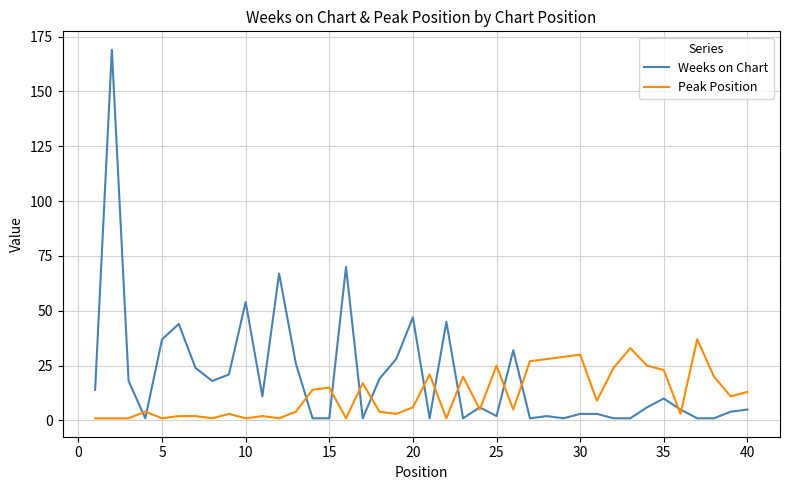

Which series has the largest total across all categories?

Weeks on Chart